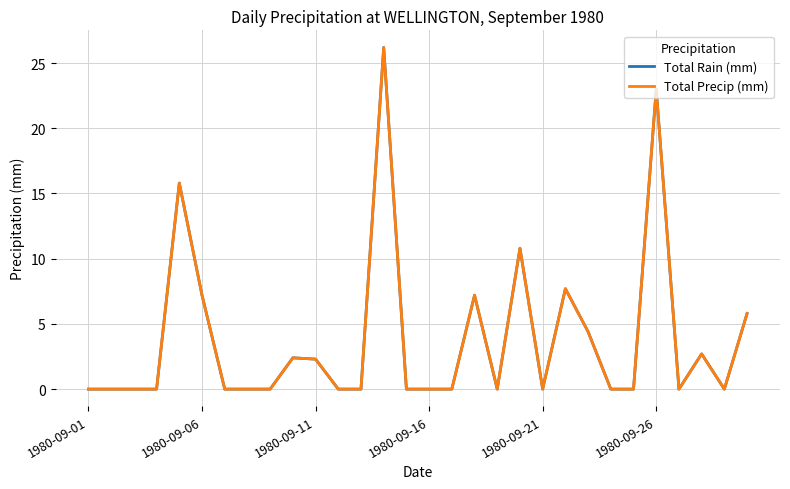

Reading left to right, transcribe all the data shown in this chart.

Total Rain (mm): 0.0	0.0	0.0	0.0	15.8	7.2	0.0	0.0	0.0	2.4	2.3	0.0	0.0	26.2	0.0	0.0	0.0	7.2	0.0	10.8	0.0	7.7	4.4	0.0	0.0	23.0	0.0	2.7	0.0	5.8
Total Precip (mm): 0.0	0.0	0.0	0.0	15.8	7.2	0.0	0.0	0.0	2.4	2.3	0.0	0.0	26.2	0.0	0.0	0.0	7.2	0.0	10.8	0.0	7.7	4.4	0.0	0.0	23.0	0.0	2.7	0.0	5.8